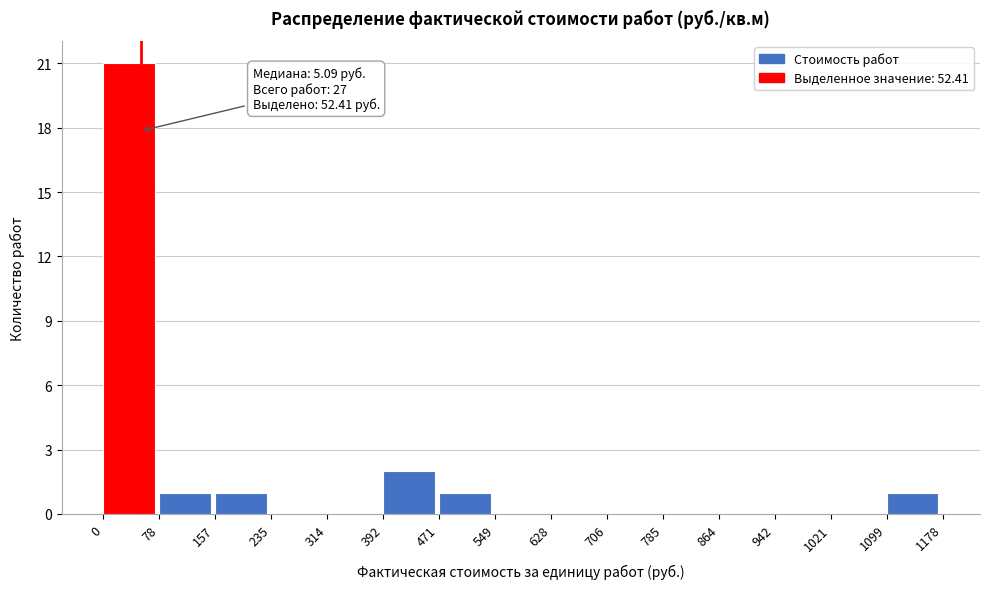

Which range on the x-axis has the tallest bar?

0 to 78